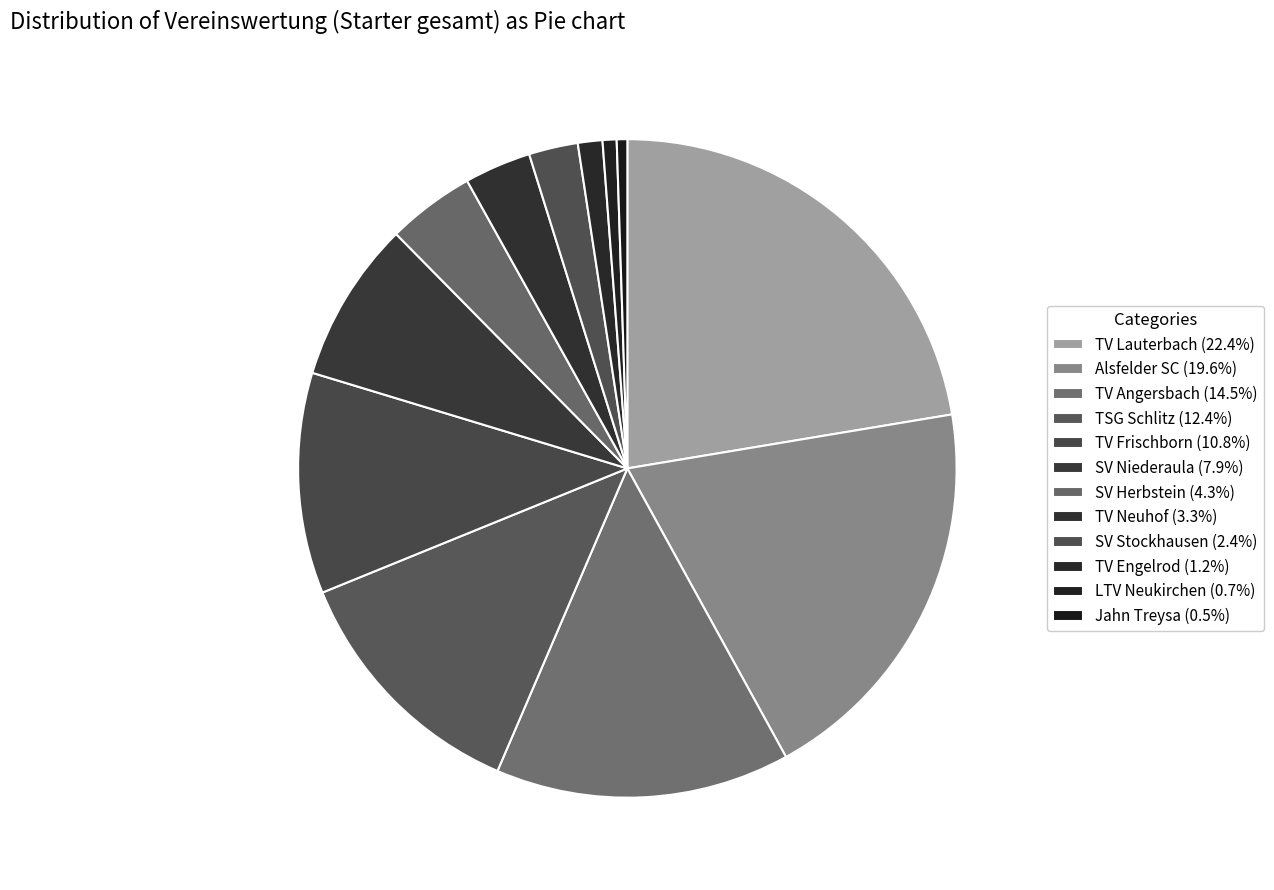

Is it true that Jahn Treysa is 1% of the pie?

True